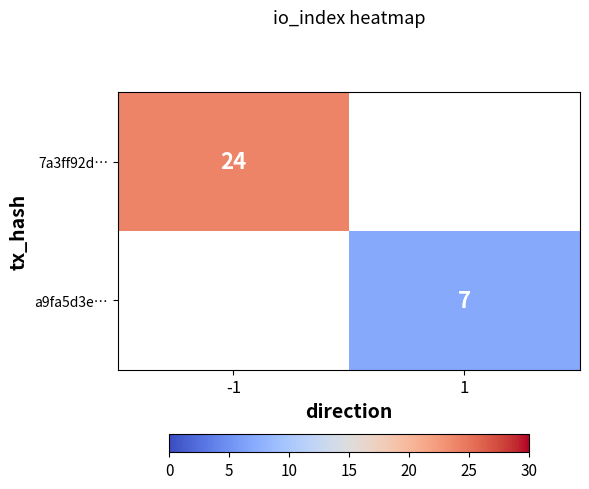

The a9fa5d3e… series shows 7 at 1. True or false?

True